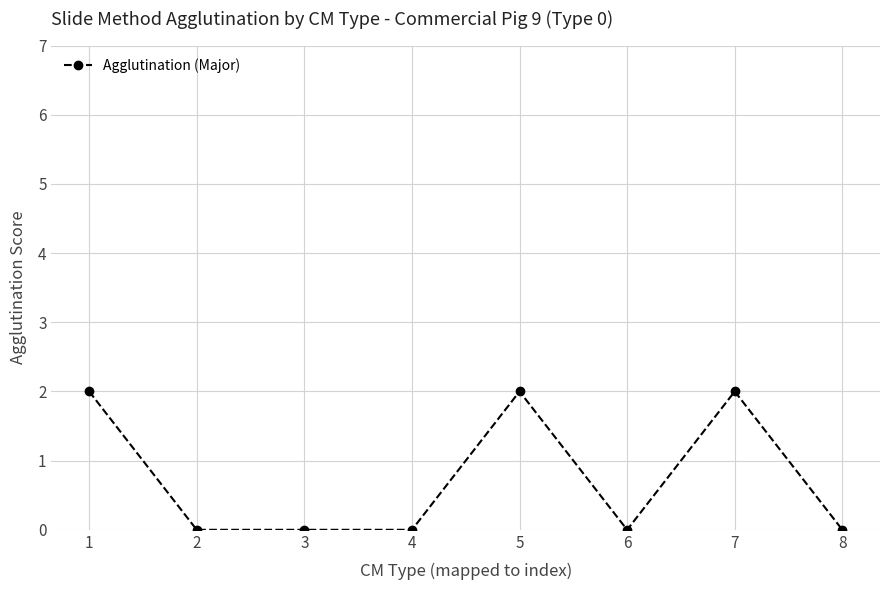

True or false: the data shows 1 at 3.

False